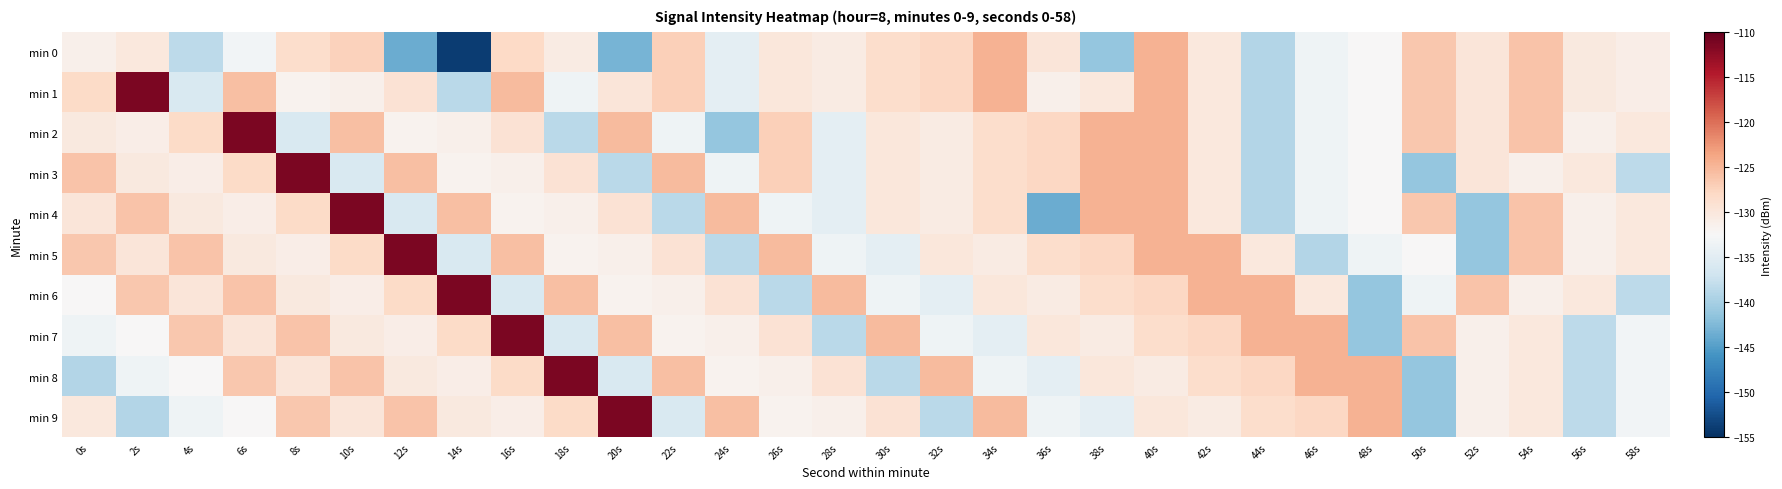

Reading left to right, extract all data points from this chart.

min 0: 0s=-131.3	2s=-130.2	4s=-138.4	6s=-133.1	8s=-128.5	10s=-127.3	12s=-143.6	14s=-153.9	16s=-128.0	18s=-130.7	20s=-143.0	22s=-127.1	24s=-134.7	26s=-129.9	28s=-130.7	30s=-128.5	32s=-127.9	34s=-124.6	36s=-129.8	38s=-141.2	40s=-124.7	42s=-130.2	44s=-139.2	46s=-133.5	48s=-132.4	50s=-126.4	52s=-129.9	54s=-126.1	56s=-130.4	58s=-131.1
min 1: 0s=-128.2	2s=-111.3	4s=-135.9	6s=-125.8	8s=-131.7	10s=-131.3	12s=-129.2	14s=-138.6	16s=-125.5	18s=-133.5	20s=-129.8	22s=-127.1	24s=-134.7	26s=-129.9	28s=-130.7	30s=-128.5	32s=-127.9	34s=-124.6	36s=-131.3	38s=-130.2	40s=-124.7	42s=-130.2	44s=-139.2	46s=-133.5	48s=-132.4	50s=-126.4	52s=-129.9	54s=-126.1	56s=-130.4	58s=-131.1
min 2: 0s=-130.4	2s=-131.1	4s=-128.2	6s=-111.3	8s=-135.9	10s=-125.8	12s=-131.7	14s=-131.3	16s=-129.2	18s=-138.6	20s=-125.5	22s=-133.5	24s=-141.2	26s=-127.1	28s=-134.7	30s=-129.9	32s=-130.7	34s=-128.5	36s=-127.9	38s=-124.6	40s=-124.7	42s=-130.2	44s=-139.2	46s=-133.5	48s=-132.4	50s=-126.4	52s=-129.9	54s=-126.1	56s=-131.3	58s=-130.2
min 3: 0s=-126.1	2s=-130.4	4s=-131.1	6s=-128.2	8s=-111.3	10s=-135.9	12s=-125.8	14s=-131.7	16s=-131.3	18s=-129.2	20s=-138.6	22s=-125.5	24s=-133.5	26s=-127.1	28s=-134.7	30s=-129.9	32s=-130.7	34s=-128.5	36s=-127.9	38s=-124.6	40s=-124.7	42s=-130.2	44s=-139.2	46s=-133.5	48s=-132.4	50s=-141.2	52s=-129.9	54s=-131.3	56s=-130.2	58s=-138.4
min 4: 0s=-129.9	2s=-126.1	4s=-130.4	6s=-131.1	8s=-128.2	10s=-111.3	12s=-135.9	14s=-125.8	16s=-131.7	18s=-131.3	20s=-129.2	22s=-138.6	24s=-125.5	26s=-133.5	28s=-134.7	30s=-129.9	32s=-130.7	34s=-128.5	36s=-143.6	38s=-124.6	40s=-124.7	42s=-130.2	44s=-139.2	46s=-133.5	48s=-132.4	50s=-126.4	52s=-141.2	54s=-126.1	56s=-131.3	58s=-130.2
min 5: 0s=-126.4	2s=-129.9	4s=-126.1	6s=-130.4	8s=-131.1	10s=-128.2	12s=-111.3	14s=-135.9	16s=-125.8	18s=-131.7	20s=-131.3	22s=-129.2	24s=-138.6	26s=-125.5	28s=-133.5	30s=-134.7	32s=-129.9	34s=-130.7	36s=-128.5	38s=-127.9	40s=-124.6	42s=-124.7	44s=-130.2	46s=-139.2	48s=-133.5	50s=-132.4	52s=-141.2	54s=-126.1	56s=-131.3	58s=-130.2
min 6: 0s=-132.4	2s=-126.4	4s=-129.9	6s=-126.1	8s=-130.4	10s=-131.1	12s=-128.2	14s=-111.3	16s=-135.9	18s=-125.8	20s=-131.7	22s=-131.3	24s=-129.2	26s=-138.6	28s=-125.5	30s=-133.5	32s=-134.7	34s=-129.9	36s=-130.7	38s=-128.5	40s=-127.9	42s=-124.6	44s=-124.7	46s=-130.2	48s=-141.2	50s=-133.5	52s=-126.1	54s=-131.3	56s=-130.2	58s=-138.4
min 7: 0s=-133.5	2s=-132.4	4s=-126.4	6s=-129.9	8s=-126.1	10s=-130.4	12s=-131.1	14s=-128.2	16s=-111.3	18s=-135.9	20s=-125.8	22s=-131.7	24s=-131.3	26s=-129.2	28s=-138.6	30s=-125.5	32s=-133.5	34s=-134.7	36s=-129.9	38s=-130.7	40s=-128.5	42s=-127.9	44s=-124.6	46s=-124.7	48s=-141.2	50s=-126.1	52s=-131.3	54s=-130.2	56s=-138.4	58s=-133.1
min 8: 0s=-139.2	2s=-133.5	4s=-132.4	6s=-126.4	8s=-129.9	10s=-126.1	12s=-130.4	14s=-131.1	16s=-128.2	18s=-111.3	20s=-135.9	22s=-125.8	24s=-131.7	26s=-131.3	28s=-129.2	30s=-138.6	32s=-125.5	34s=-133.5	36s=-134.7	38s=-129.9	40s=-130.7	42s=-128.5	44s=-127.9	46s=-124.6	48s=-124.7	50s=-141.2	52s=-131.3	54s=-130.2	56s=-138.4	58s=-133.1
min 9: 0s=-130.2	2s=-139.2	4s=-133.5	6s=-132.4	8s=-126.4	10s=-129.9	12s=-126.1	14s=-130.4	16s=-131.1	18s=-128.2	20s=-111.3	22s=-135.9	24s=-125.8	26s=-131.7	28s=-131.3	30s=-129.2	32s=-138.6	34s=-125.5	36s=-133.5	38s=-134.7	40s=-129.9	42s=-130.7	44s=-128.5	46s=-127.9	48s=-124.6	50s=-141.2	52s=-131.3	54s=-130.2	56s=-138.4	58s=-133.1